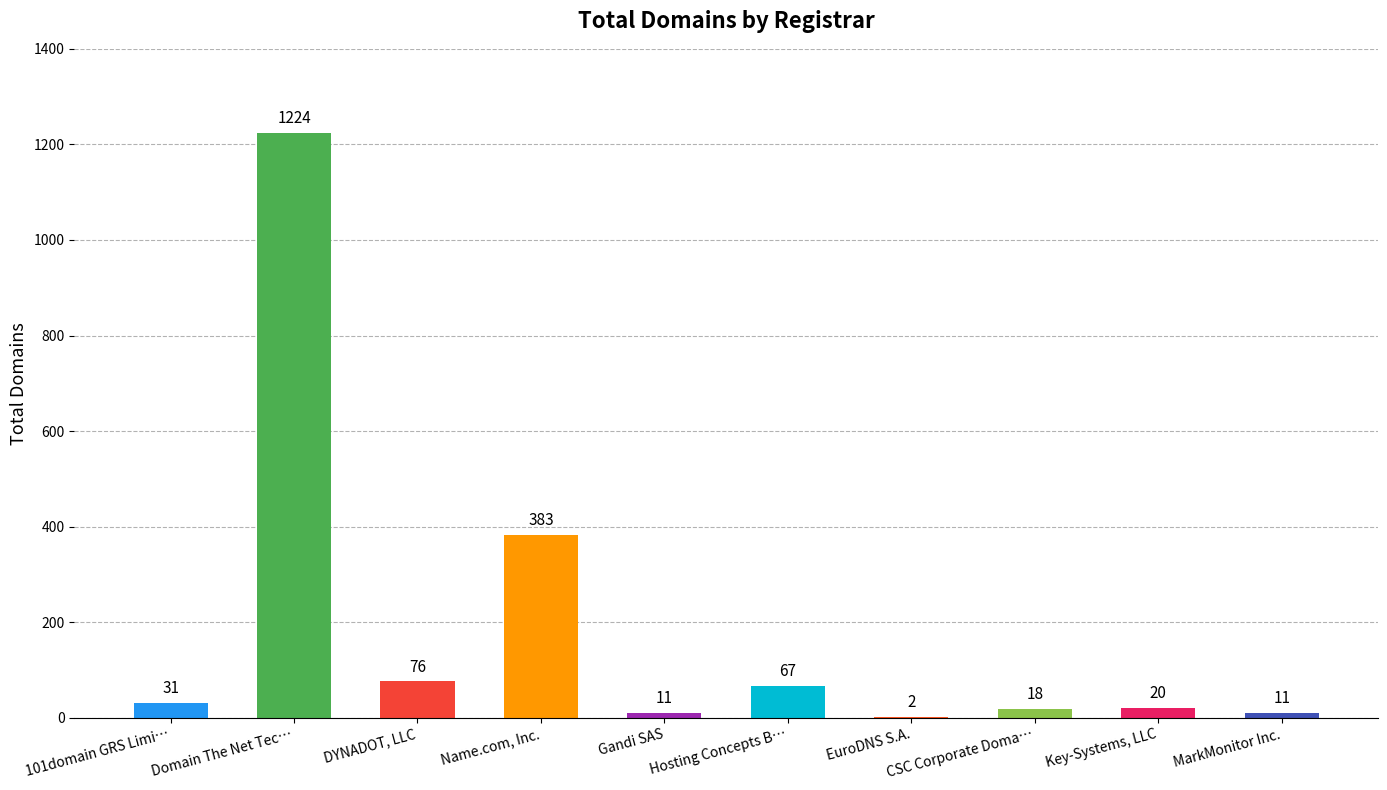

What is the greatest value displayed?

1224